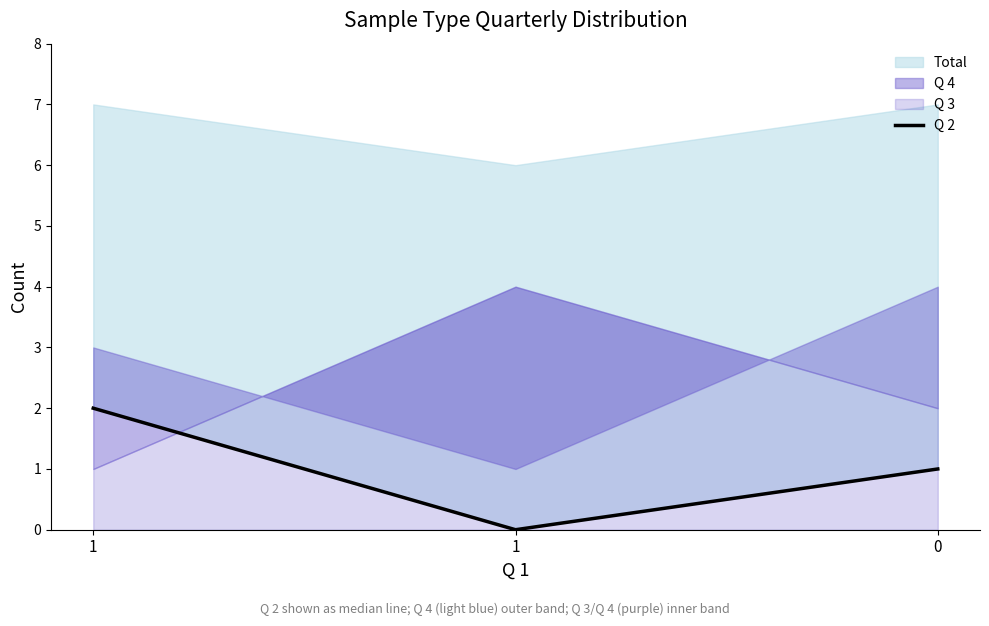

Reading right to left, what are all the values shown in this chart?

0=1	1=0	1=2